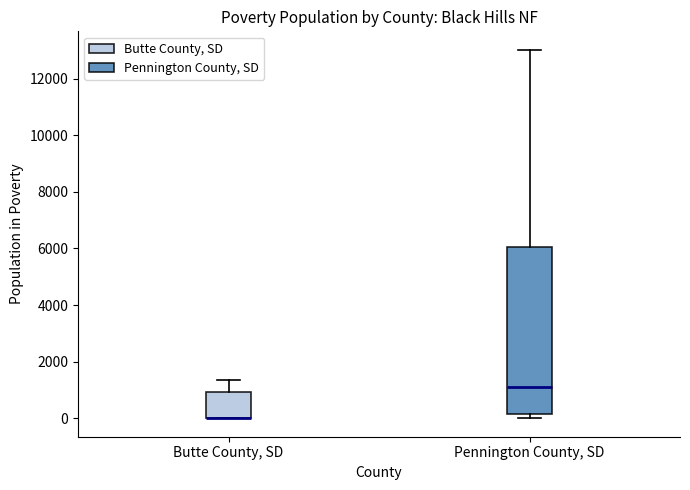

Reading left to right, transcribe this box plot: for each box, give where its median line is, the range the box spans, and where its two whiskers end, as read against the y-axis. The values are not printed on the chart, so give them approximately, as read against the axis.

Butte County, SD: median 0 (drawn on the box's lower edge), box 0 to 1000, whiskers 0 to 1400
Pennington County, SD: median 1200, box 200 to 6000, whiskers 0 to 13000